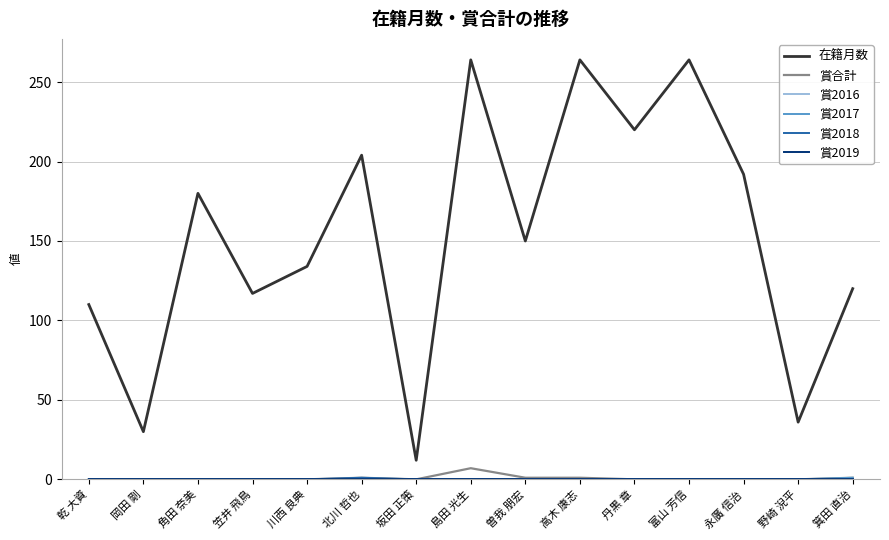

True or false: 賞2017 and 賞2016 cross at least once.

False